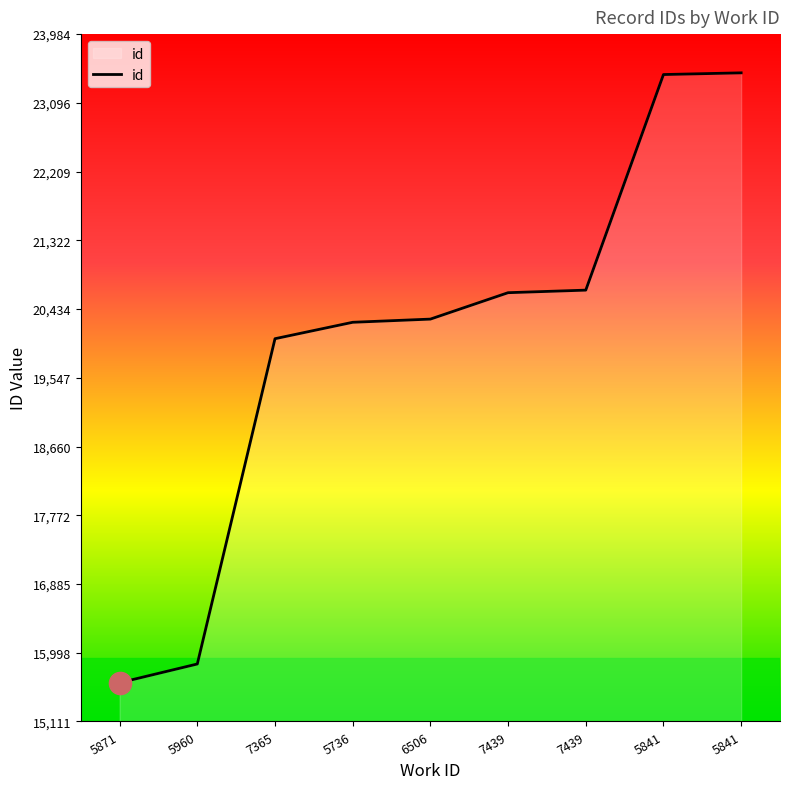

Reading right to left, transcribe all the data shown in this chart.

23484	23462	20679	20646	20305	20264	20052	15853	15611